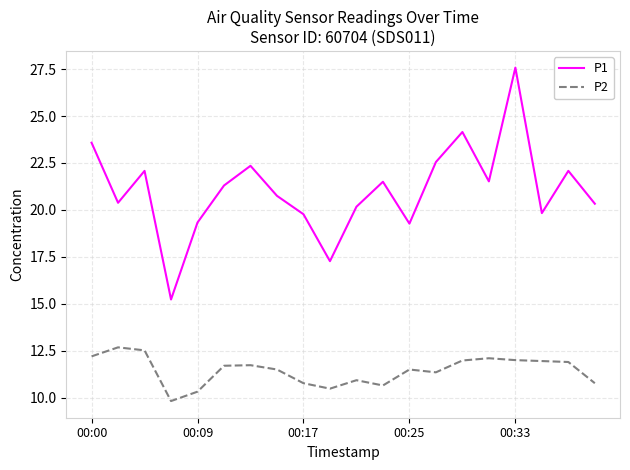

What is the minimum value shown in the chart?

9.8